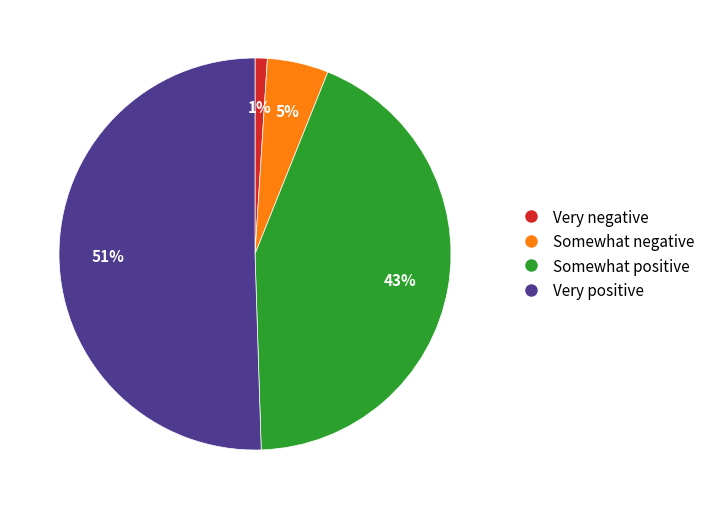

The Very negative slice represents 1% of the pie. True or false?

True